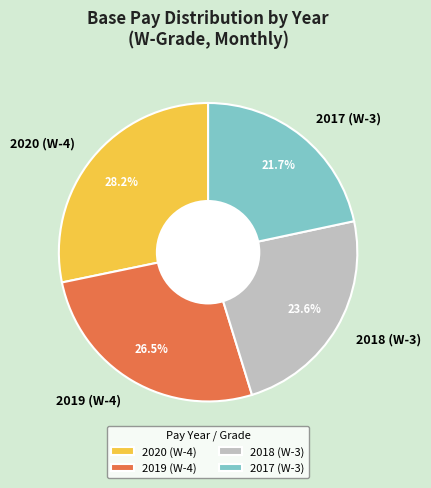

Between 2017 (W-3) and 2019 (W-4), which is larger?

2019 (W-4)